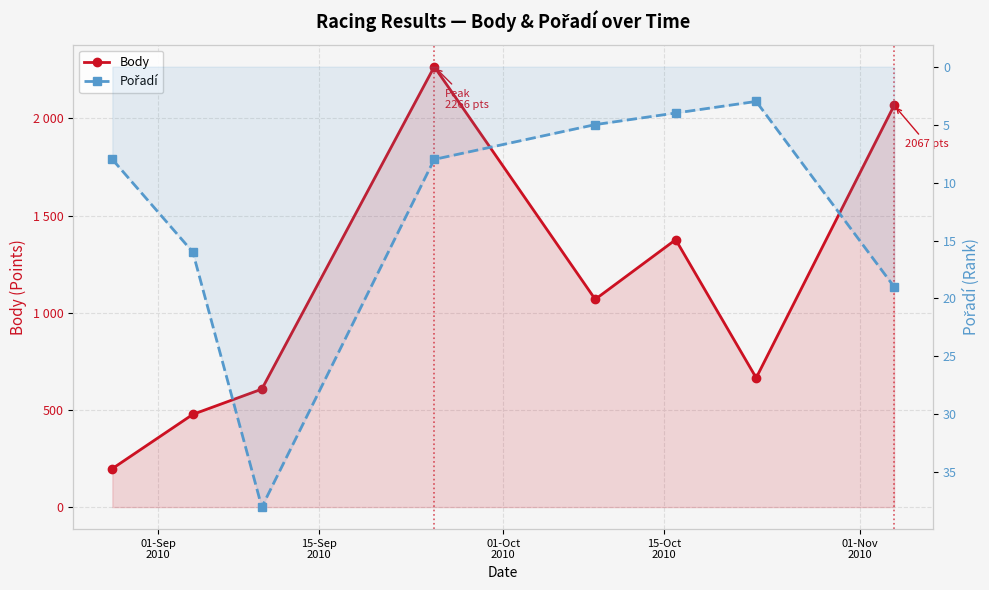

The Pořadí series shows 1 at 5. True or false?

False